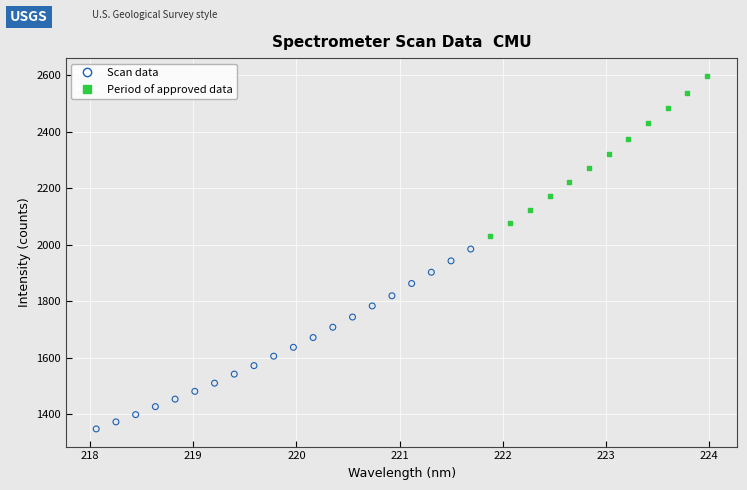

Which series contains the lowest Y value?

Scan data